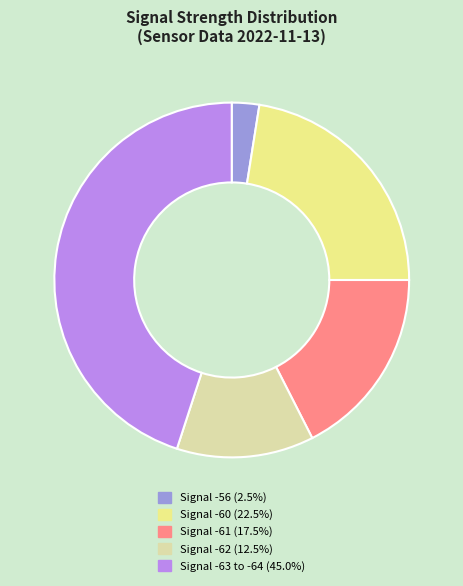

Is there any slice that represents more than half of the pie?

No